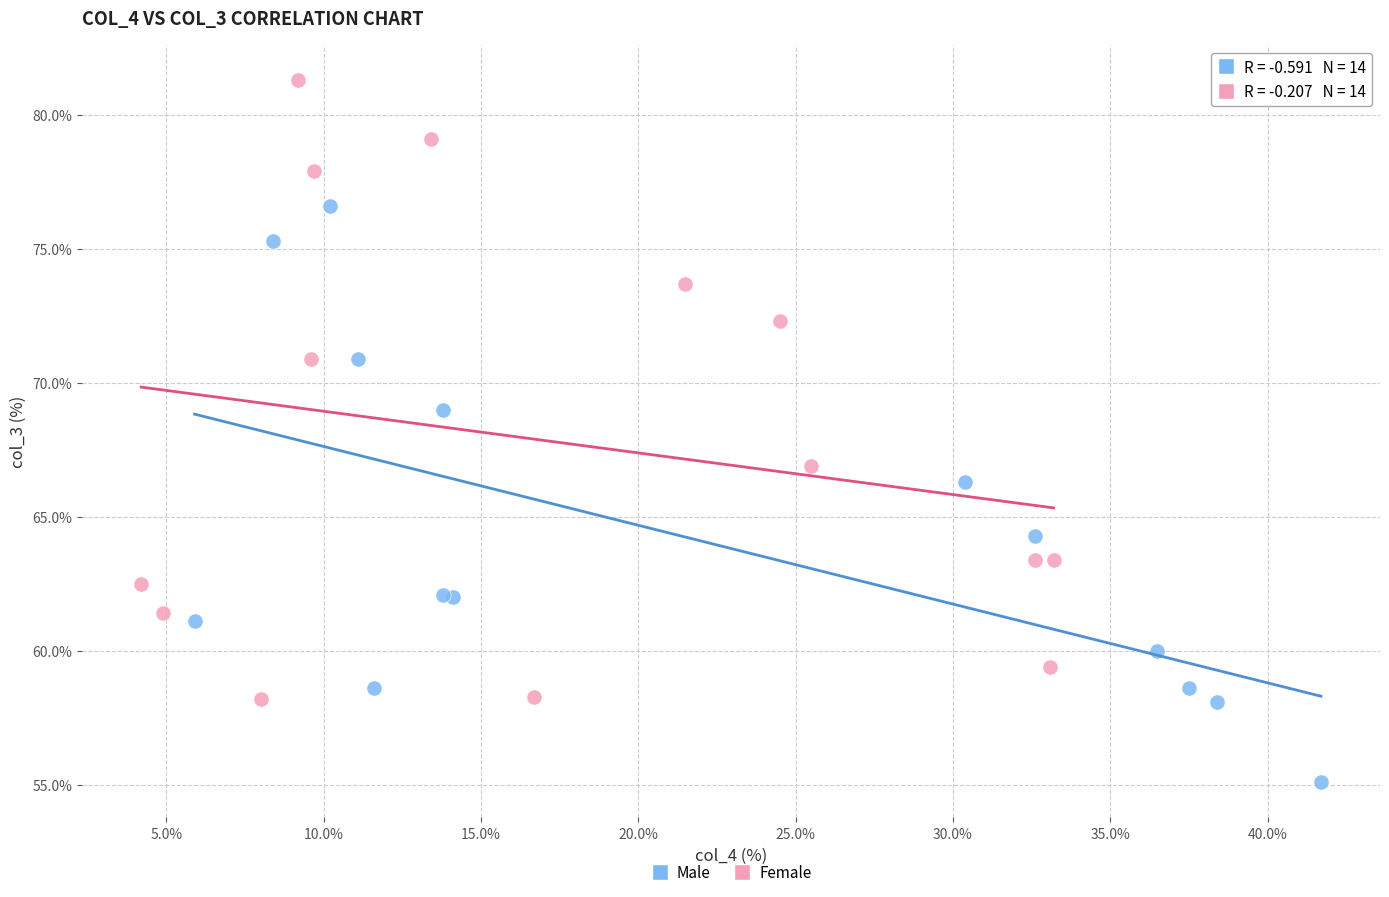

Which series has the widest spread of Y values?

Female